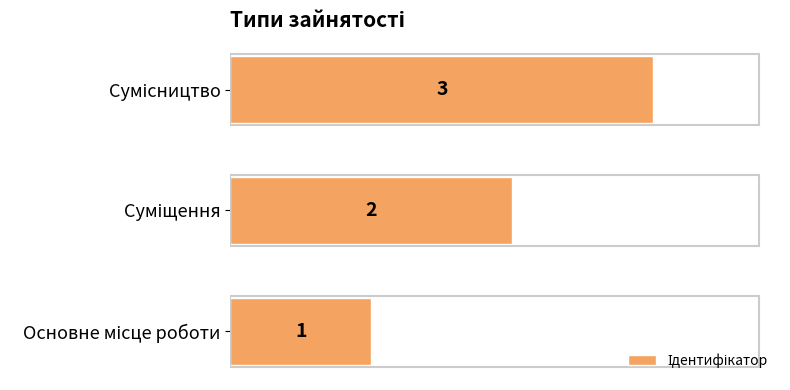

What is the maximum value shown in the chart?

3